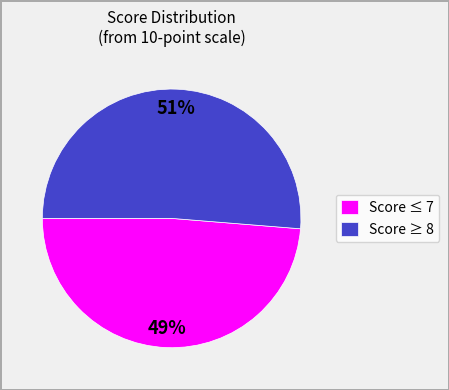

Count the number of slices in the pie.

2